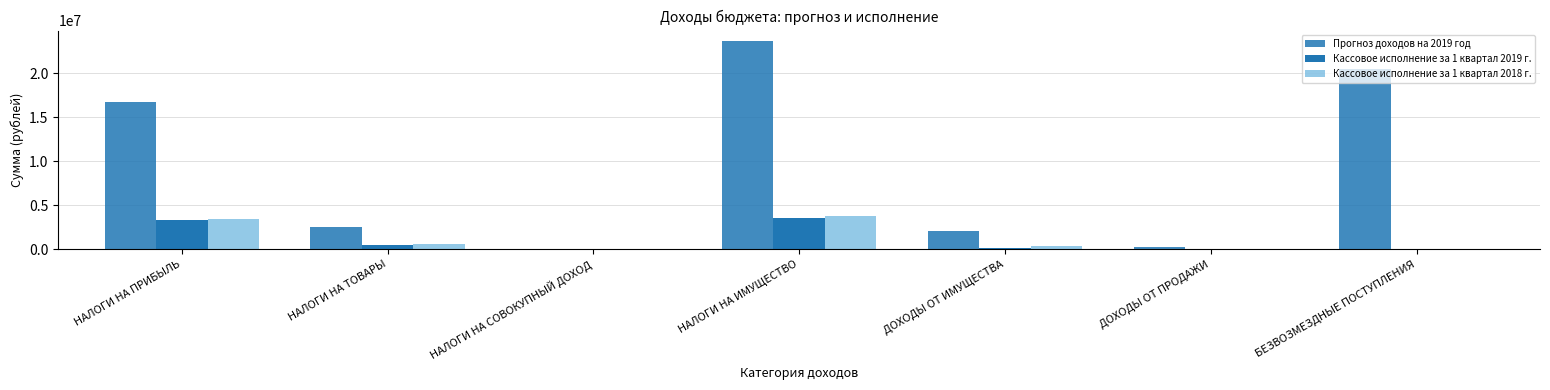

Are the bars grouped side by side (vs. stacked)?

Yes